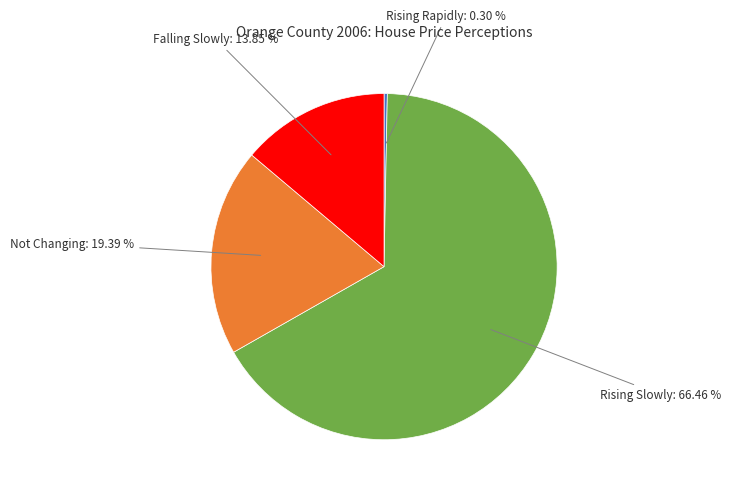

Count the number of slices in the pie.

4